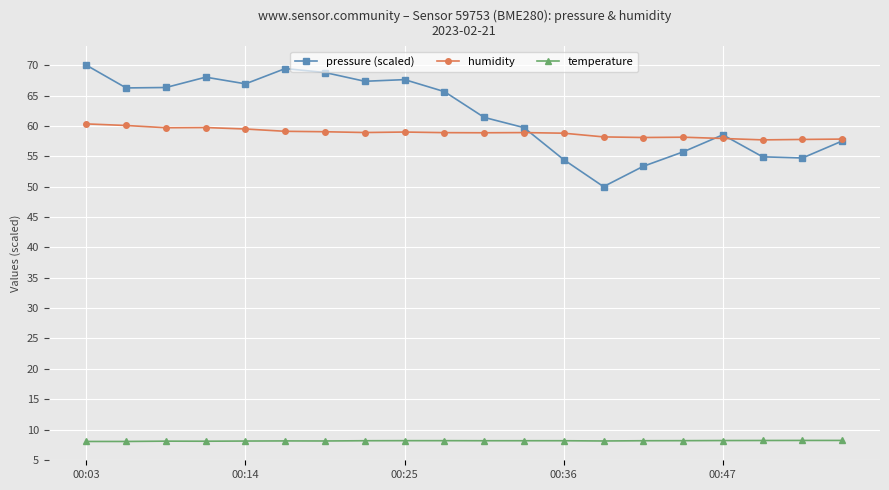

True or false: humidity has more than 2 points higher than both neighbors.

True